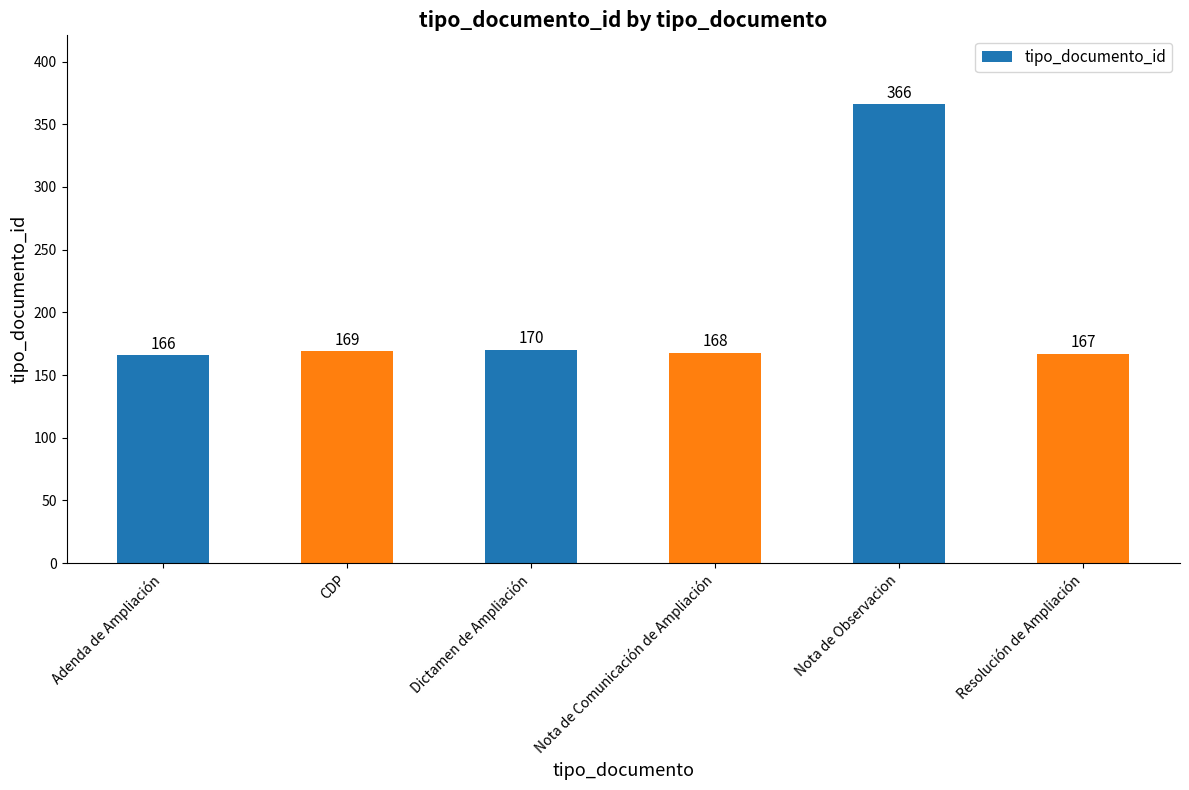

Reading left to right, list all the values displayed in this chart.

166	169	170	168	366	167